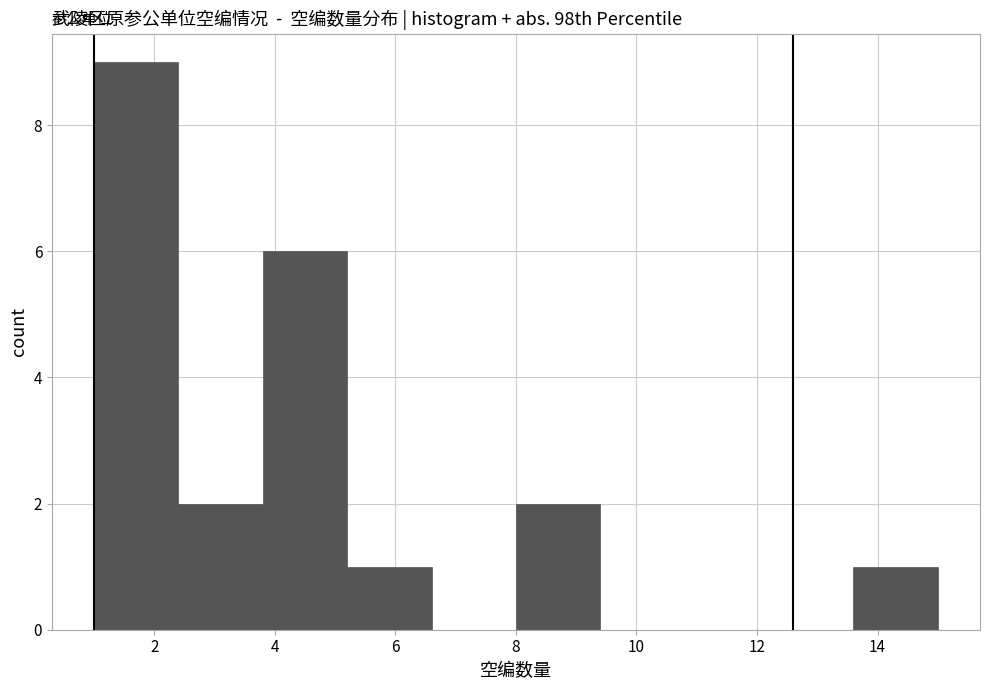

Reading left to right, transcribe this chart: for each bar, give the range it covers on the x-axis and its height. The values are not printed on the chart, so give them approximately, as read against the axis.

1.0 to 2.4: 9
2.4 to 3.8: 2
3.8 to 5.2: 6
5.2 to 6.6: 1
6.6 to 8.0: 0
8.0 to 9.4: 2
9.4 to 10.8: 0
10.8 to 12.2: 0
12.2 to 13.6: 0
13.6 to 15.0: 1